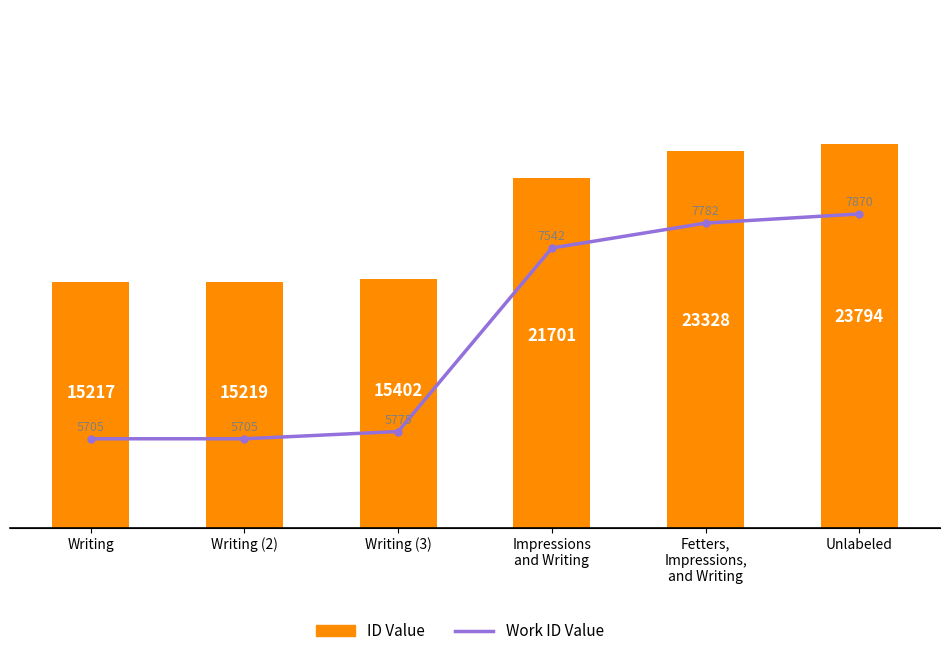

What value does the Work ID Value series have at Writing (2), to the nearest 10?

5700